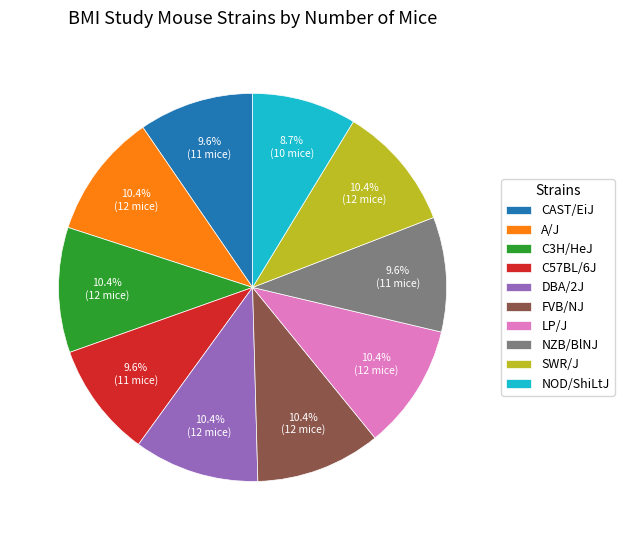

How many slices are in this pie chart?

10